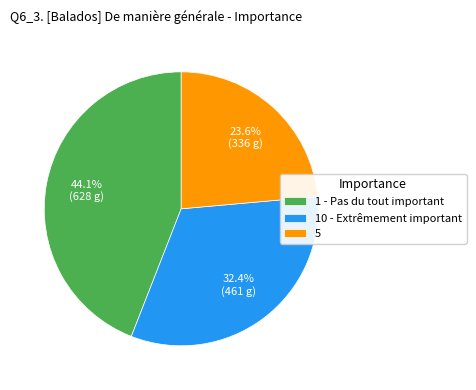

To the nearest percent, what is the average slice percentage?

33%